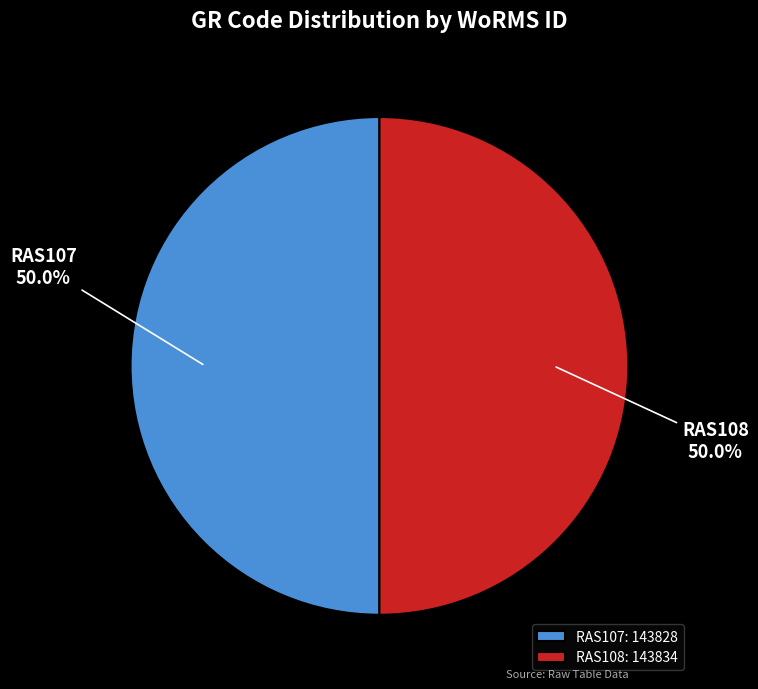

To the nearest percent, what is the average slice percentage?

50%